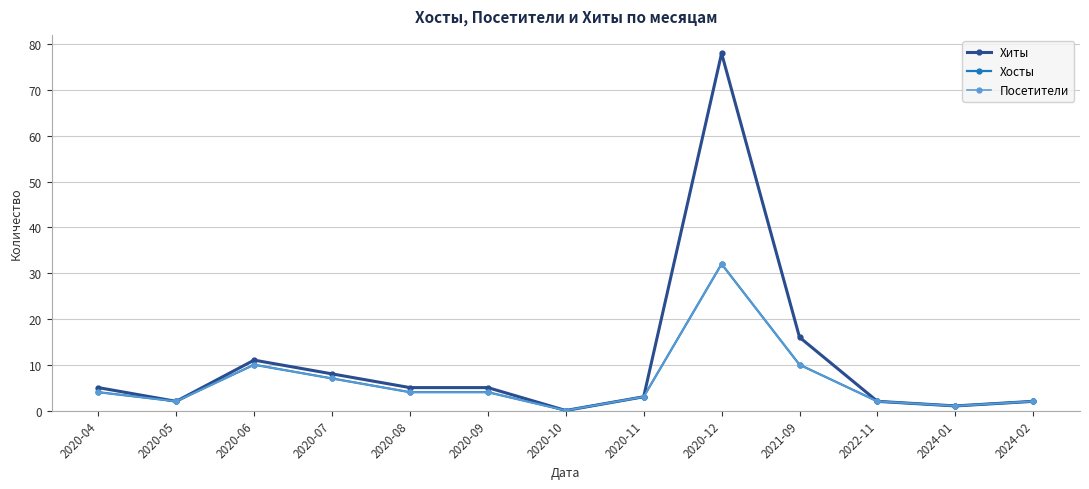

Where does the Хосты series first go above 4?

2020-06